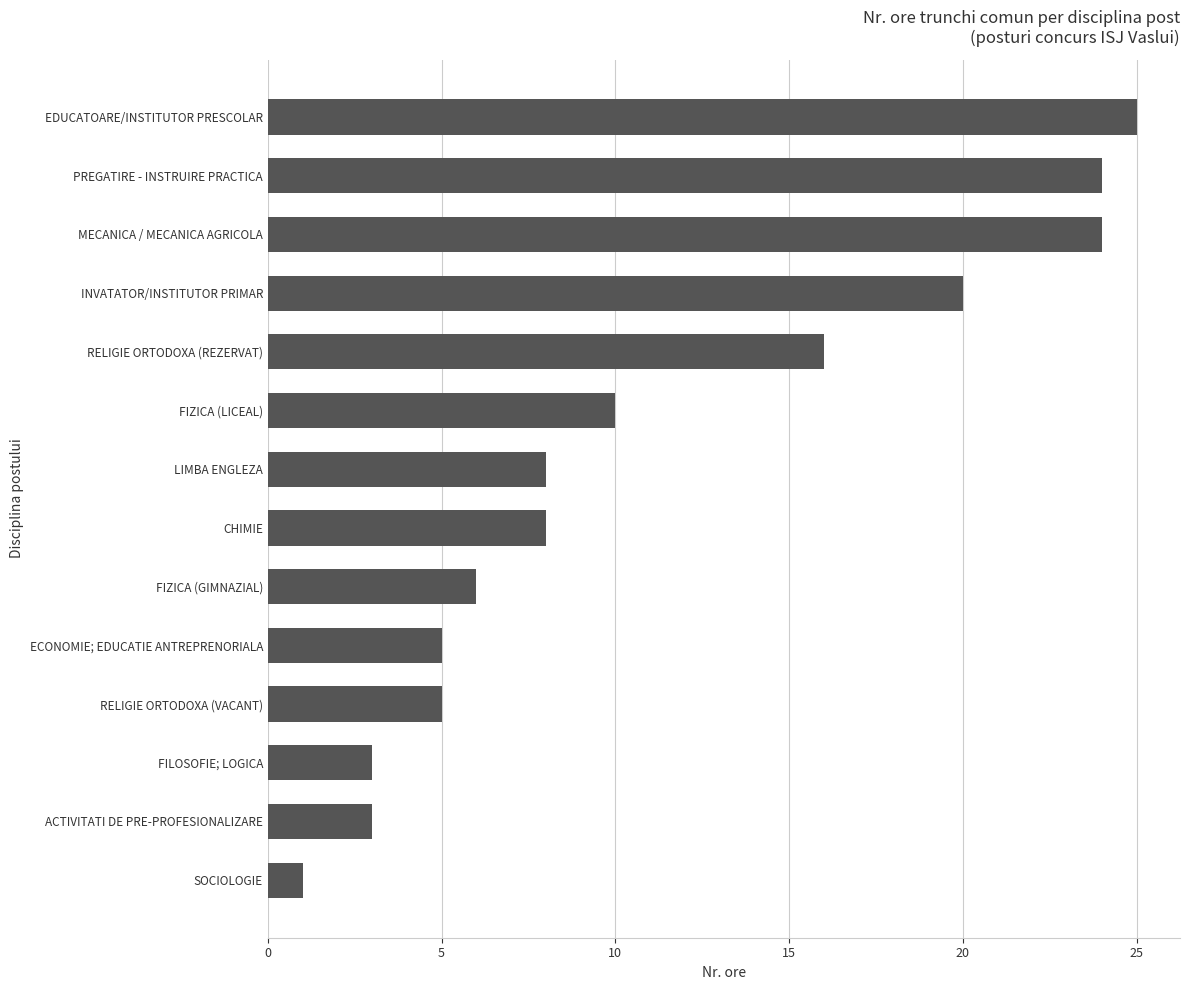

Which has a higher value, FIZICA (GIMNAZIAL) or ACTIVITATI DE PRE-PROFESIONALIZARE?

FIZICA (GIMNAZIAL)